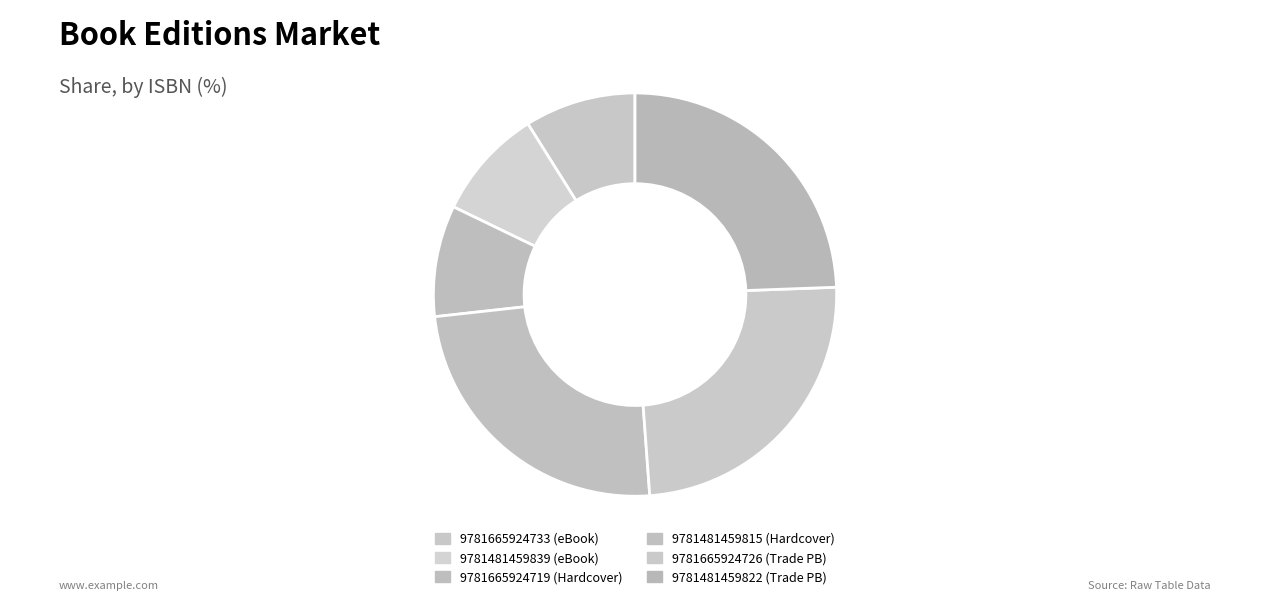

How many slices are in this pie chart?

6